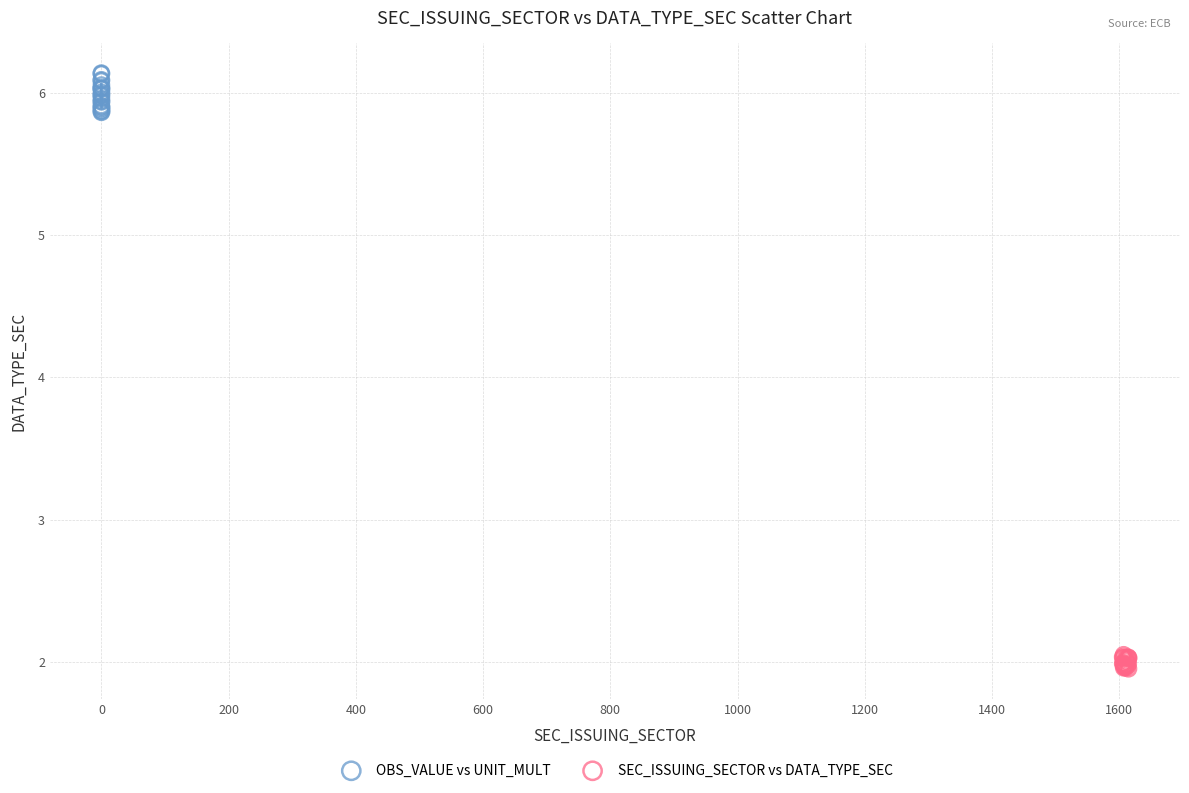

Which series reaches the minimum Y coordinate?

SEC_ISSUING_SECTOR vs DATA_TYPE_SEC